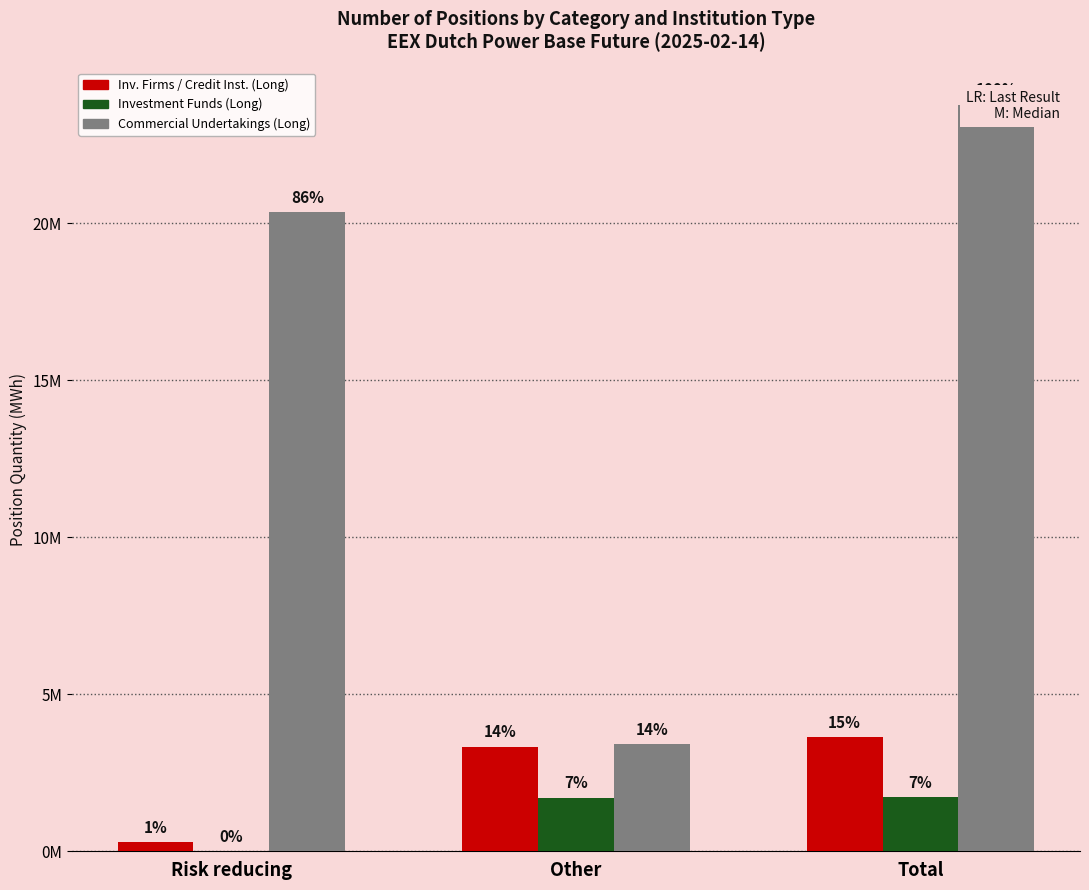

Read the Commercial Undertakings (Long) value at Total, to the nearest 10.

23772710